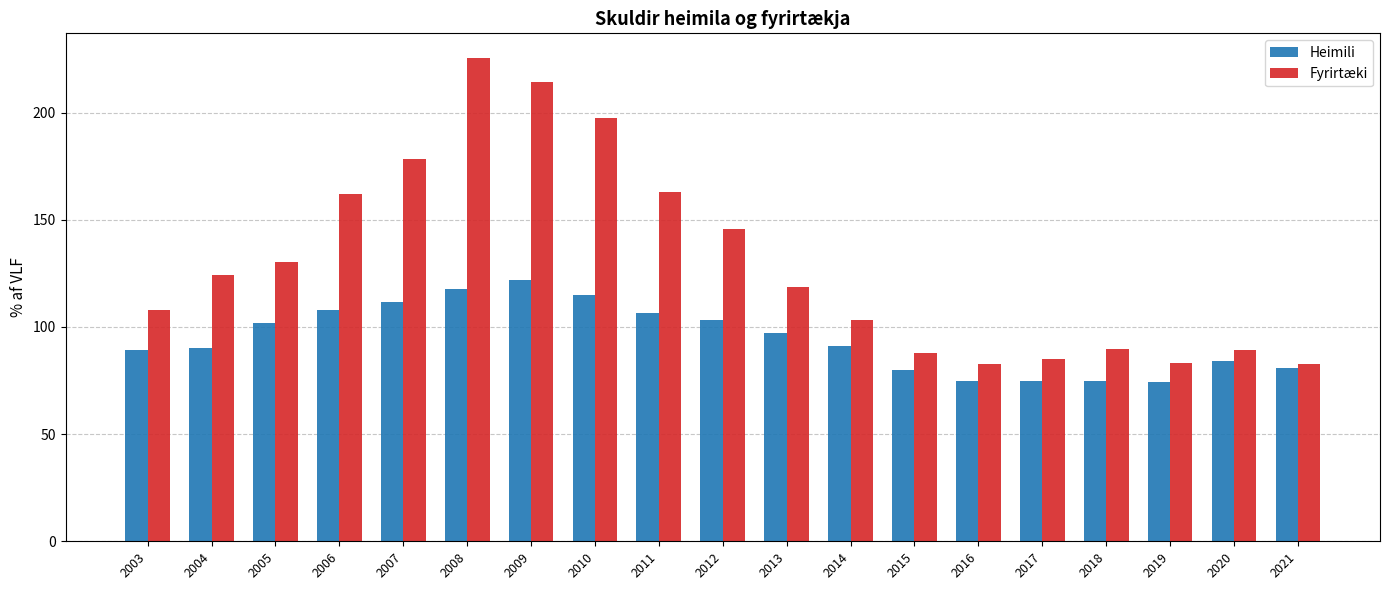

At how many categories does at least one series exceed 212?

2